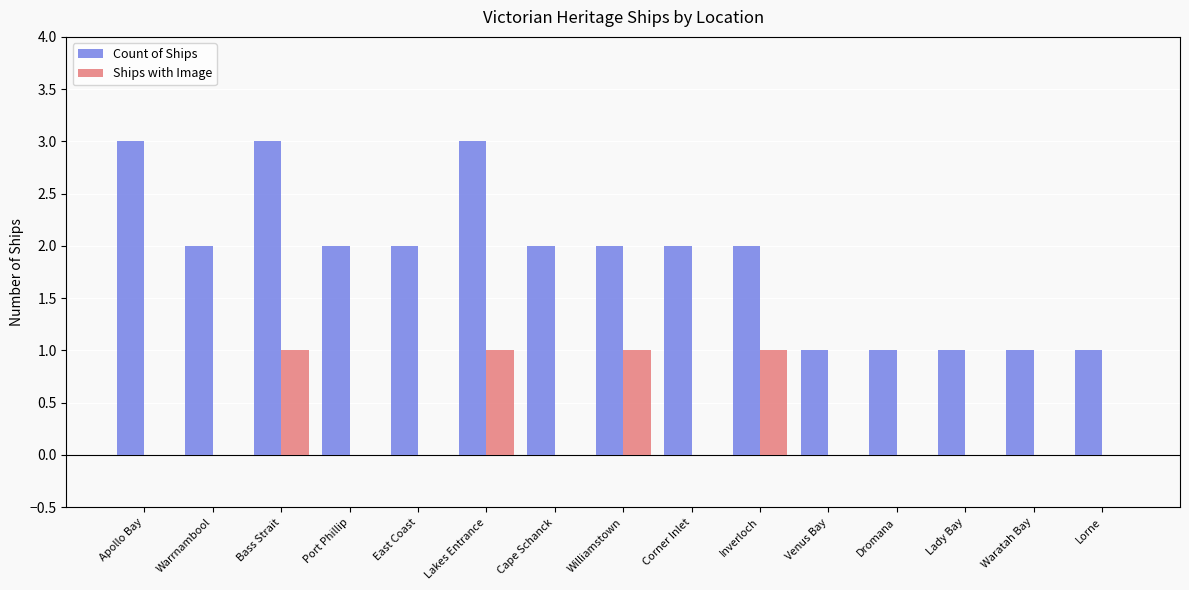

How many groups of bars are there?

15